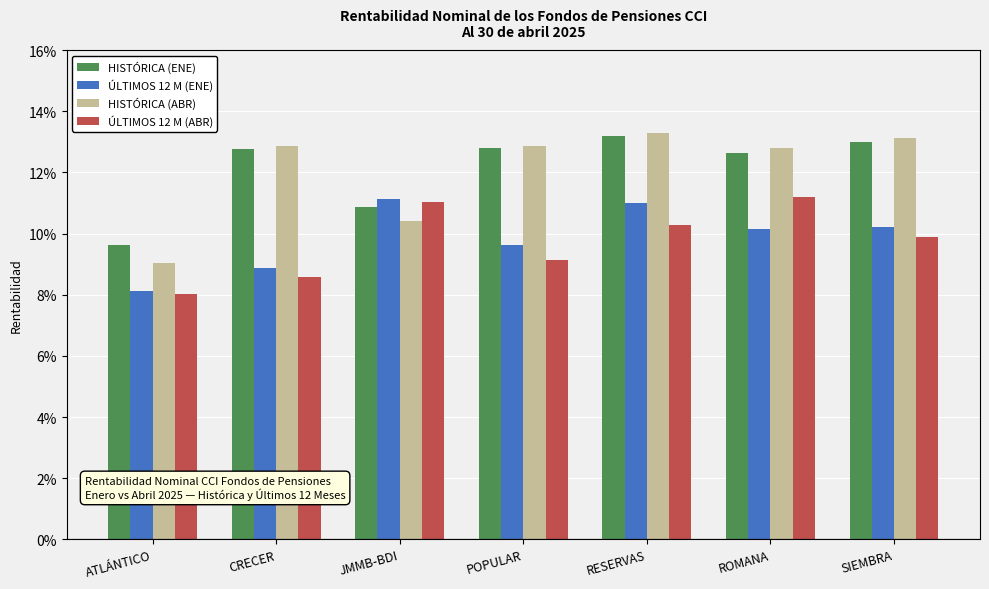

Which series has the largest total across all categories?

HISTÓRICA (ENE)